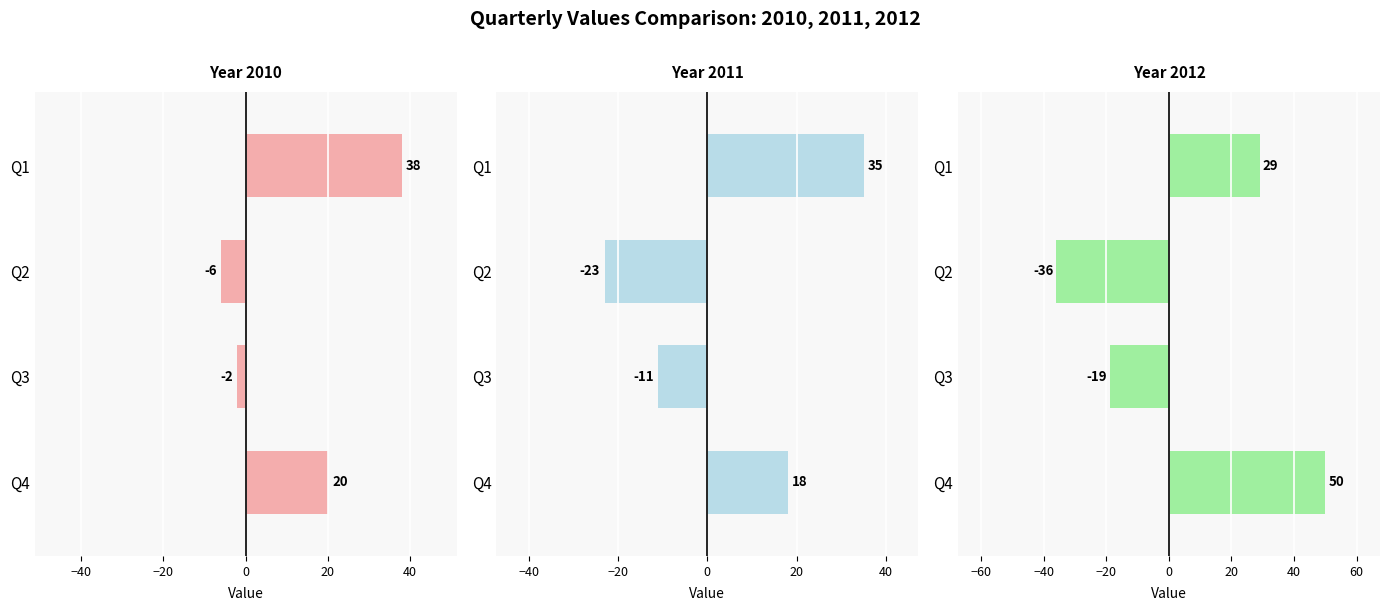

Rank the series by their average value, from highest to lowest.

2010, 2012, 2011